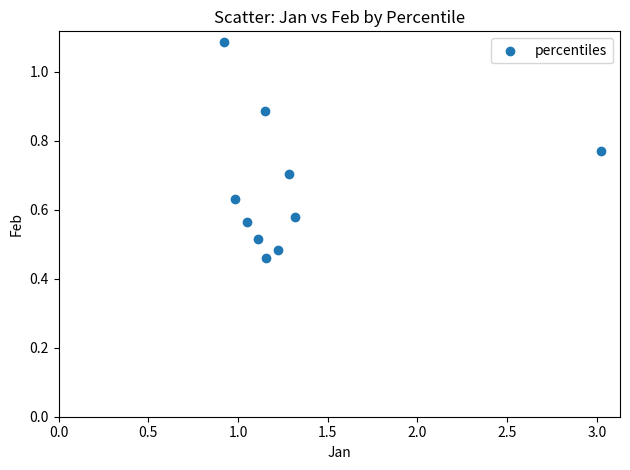

What is the average X value?

1.3